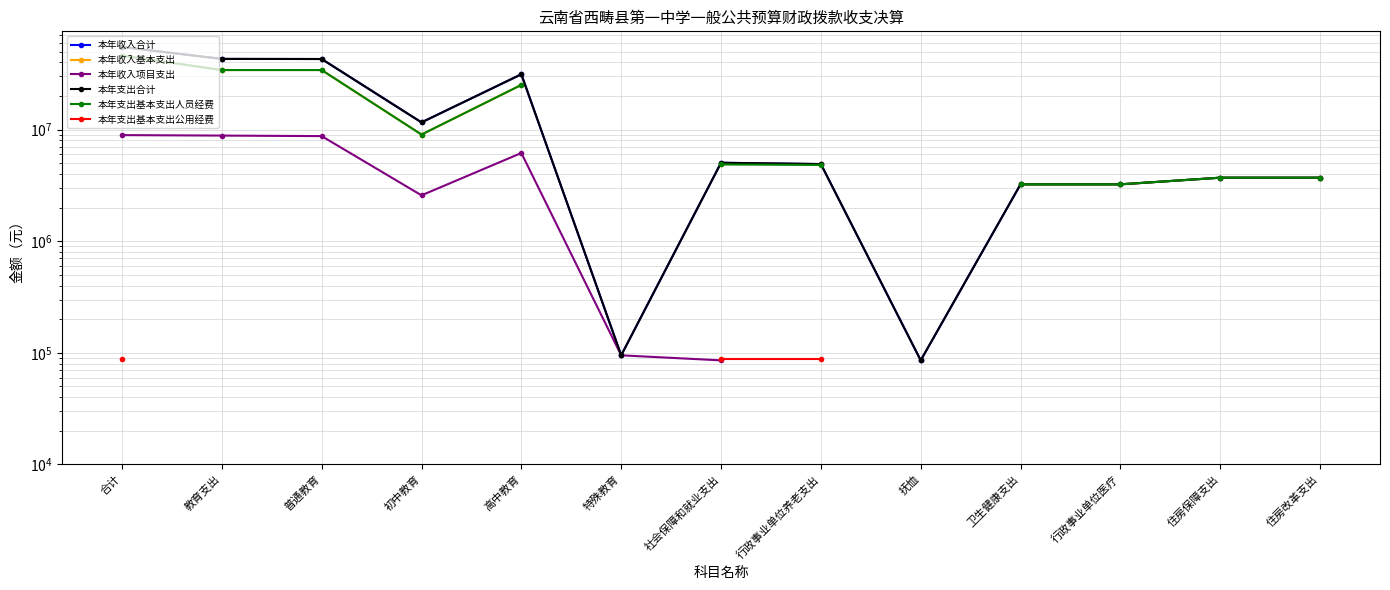

Which series has the widest spread of values?

本年收入合计